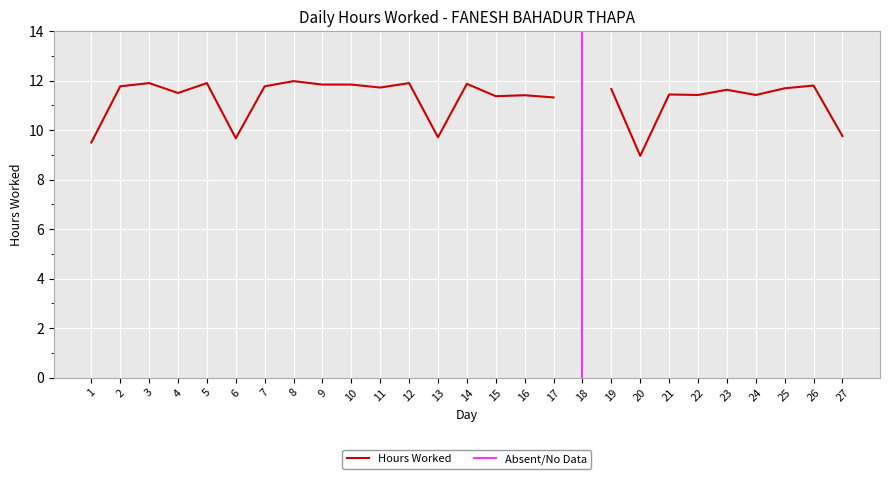

How many lines are shown in the chart?

1